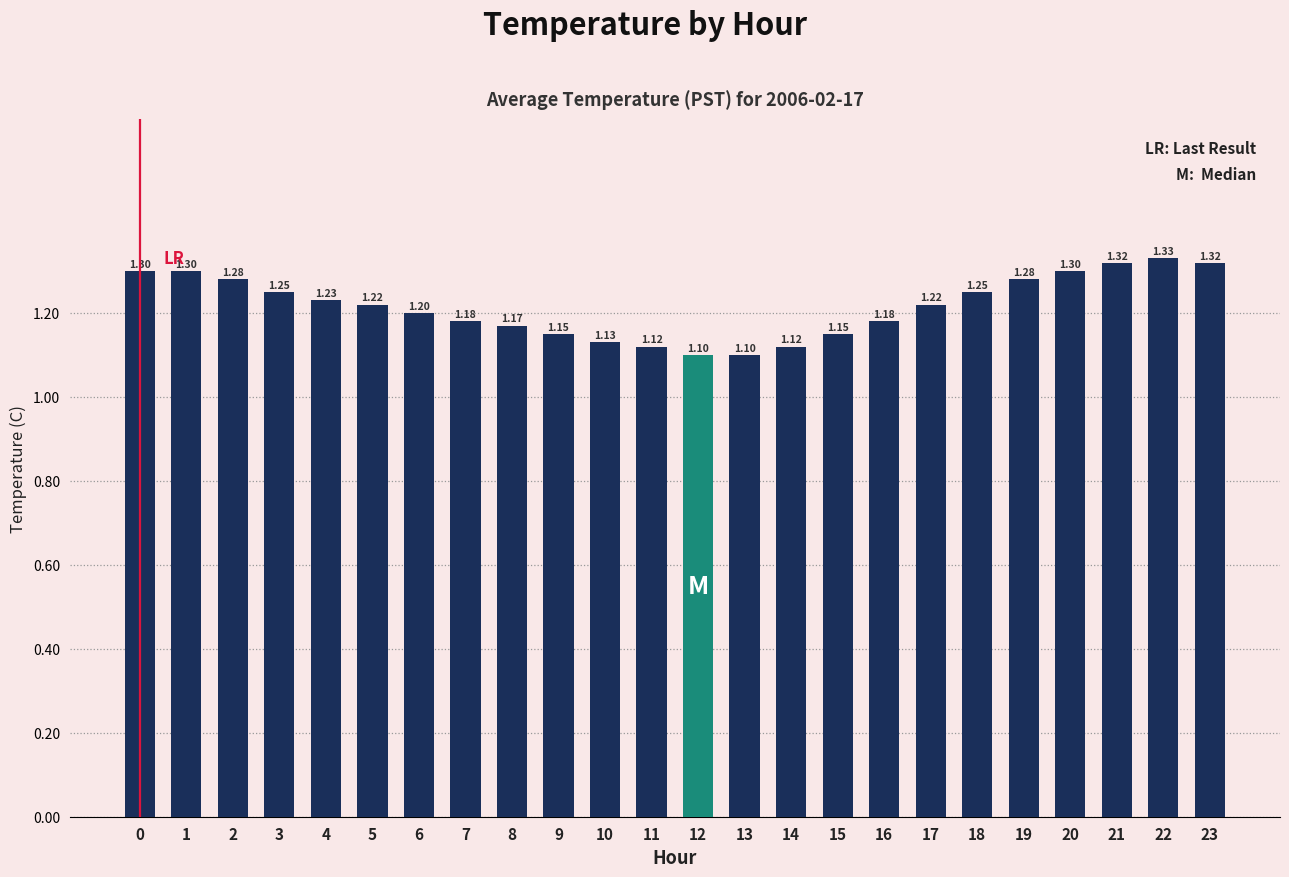

What is the sum of all values?

29.2